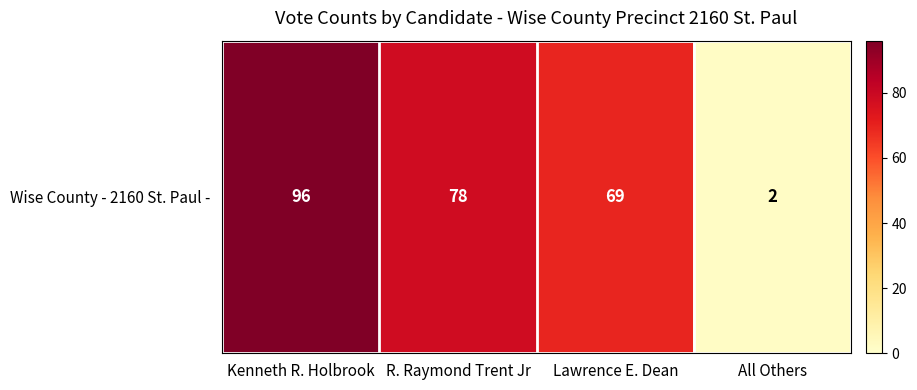

What is the greatest value displayed?

96